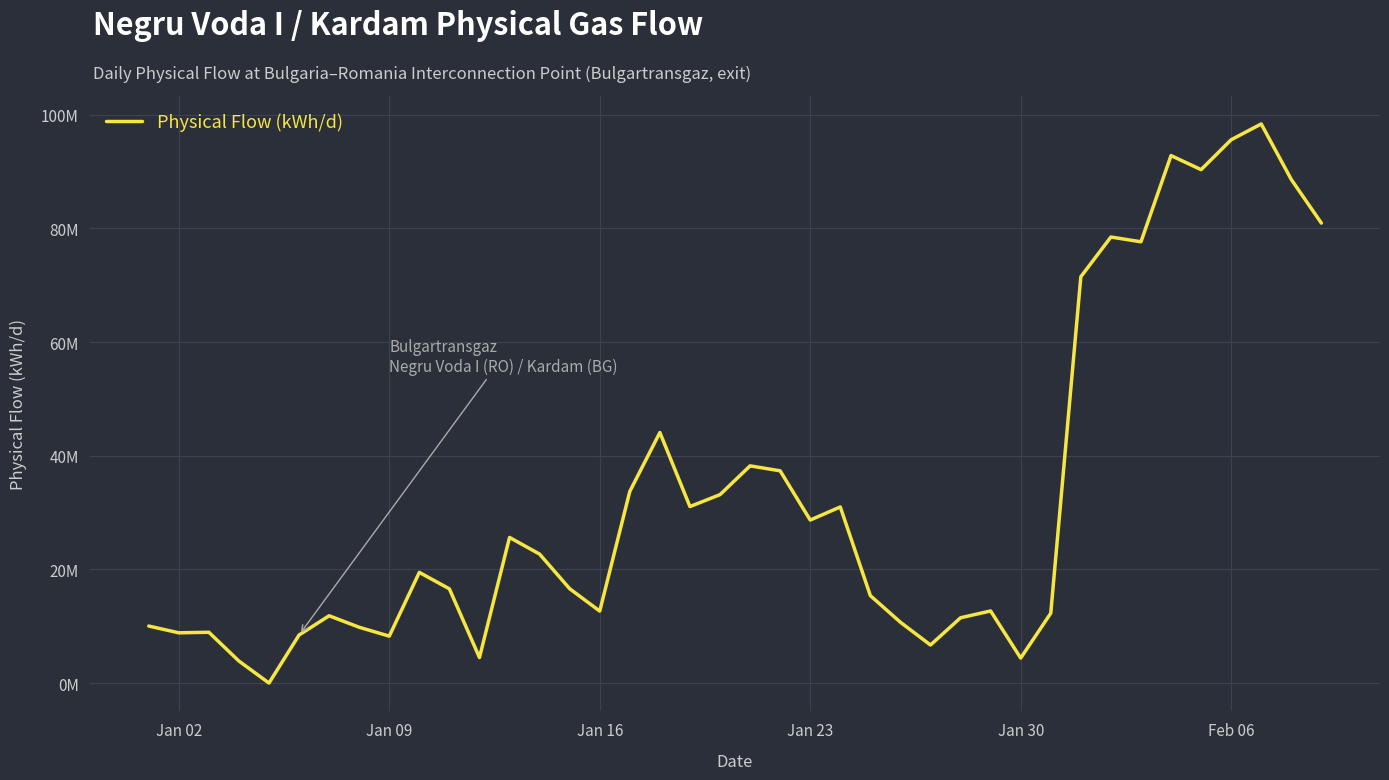

What is the difference between the maximum and minimum values?

98394357